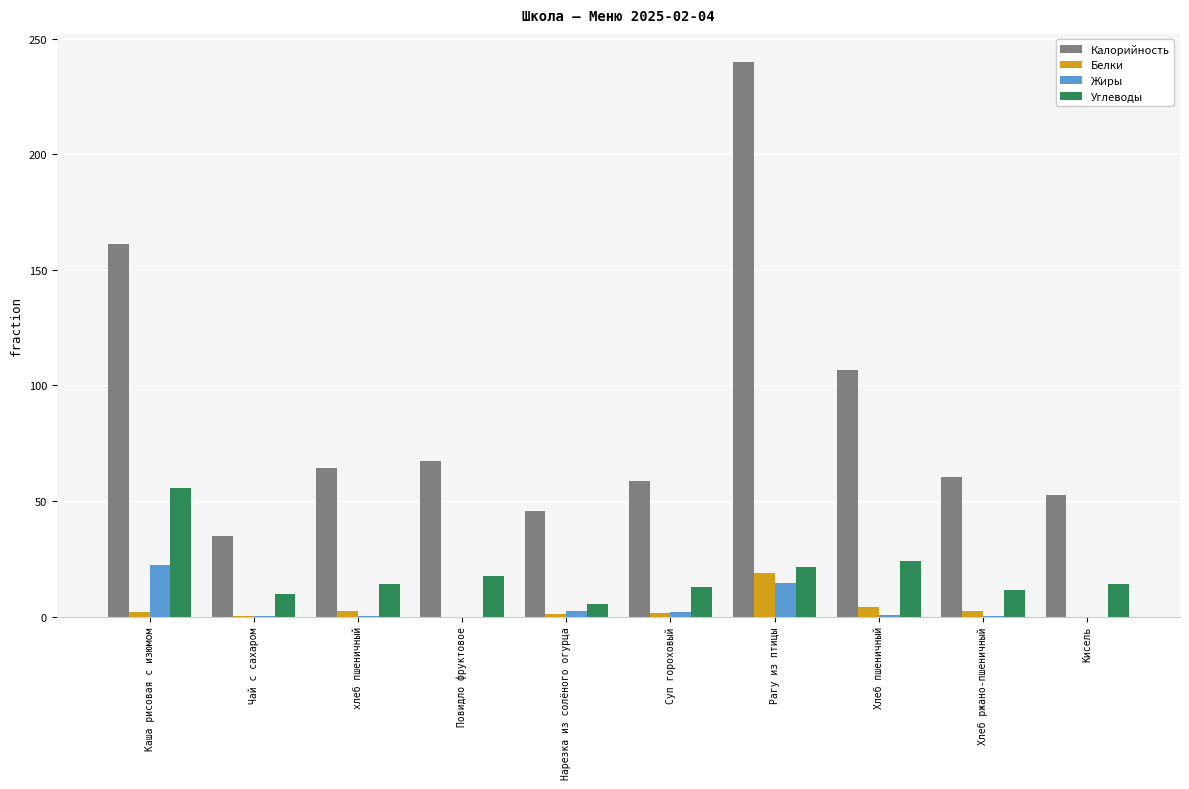

Is the value of Калорийность at Рагу из птицы greater than the value of Углеводы at Рагу из птицы?

Yes